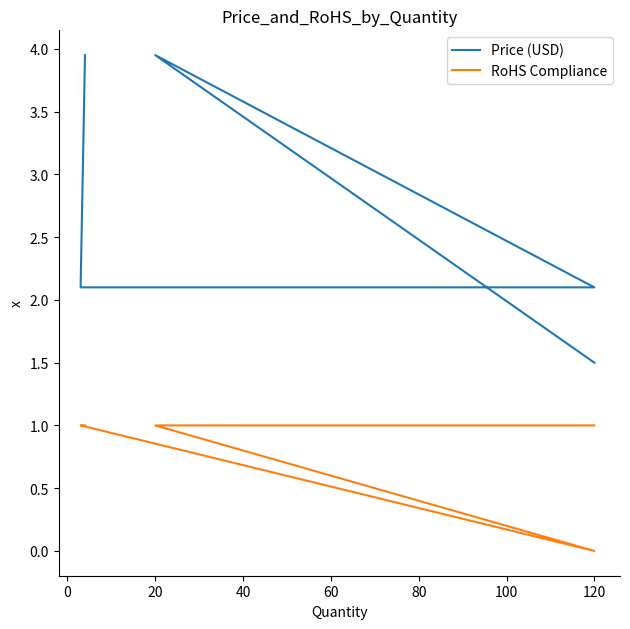

Is this an area chart (filled region under the line)?

No